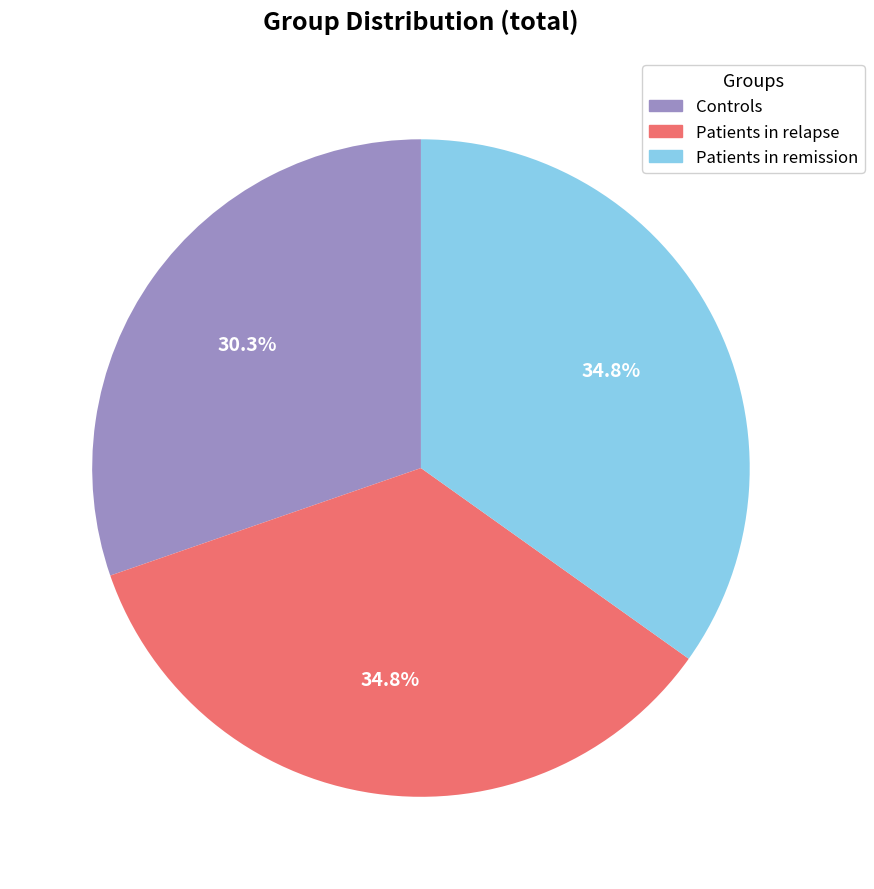

Does Controls account for over 50% of the chart?

No